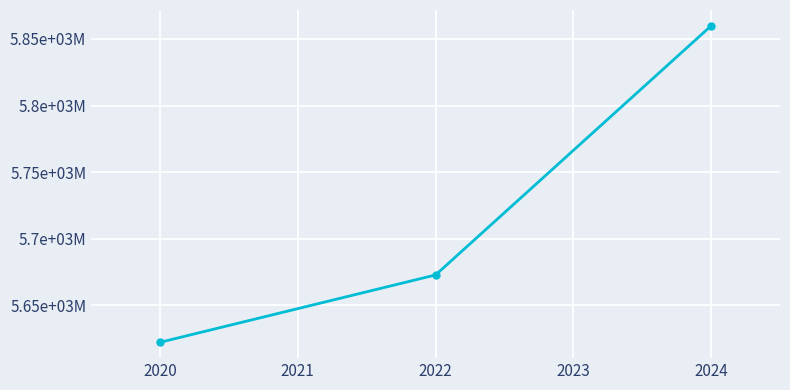

Is this an area chart (filled region under the line)?

No